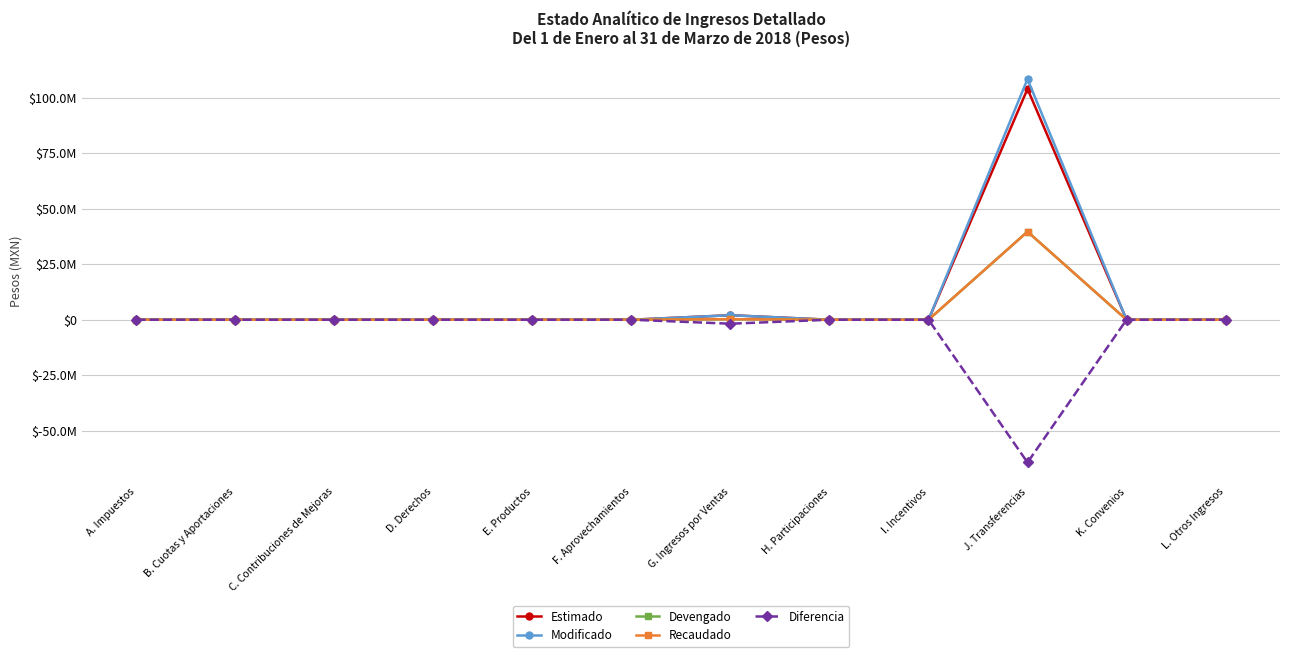

The Modificado series shows 2649734.0 at G. Ingresos por Ventas. True or false?

False